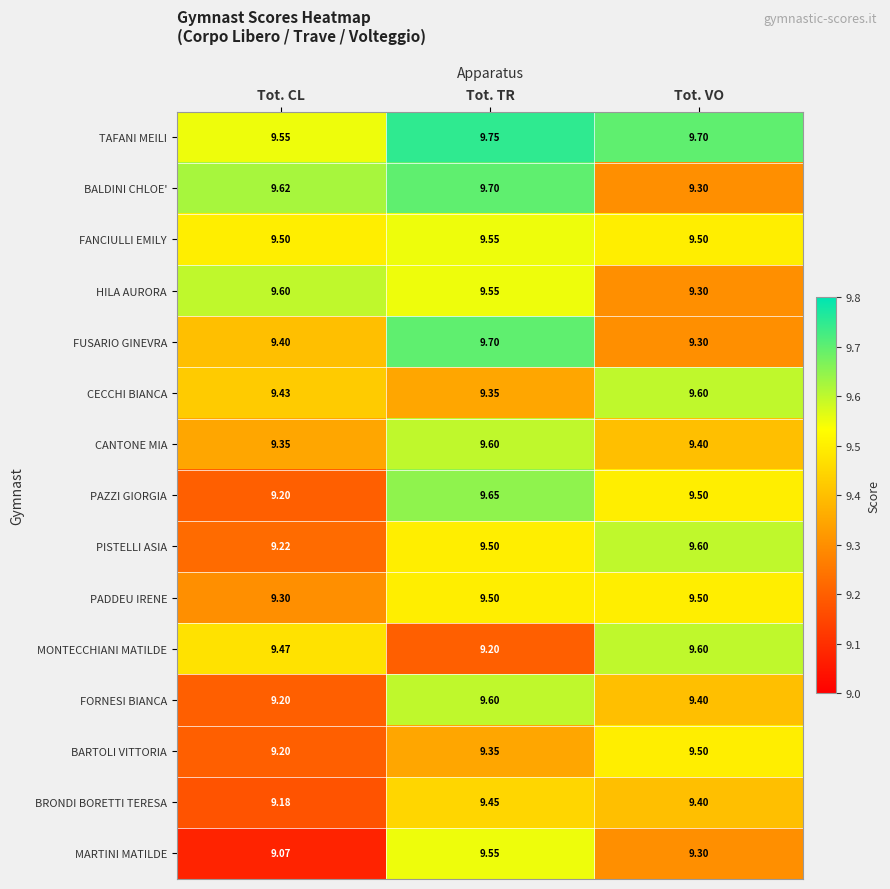

Rank the categories by PAZZI GIORGIA value from lowest to highest.

Tot. CL, Tot. VO, Tot. TR